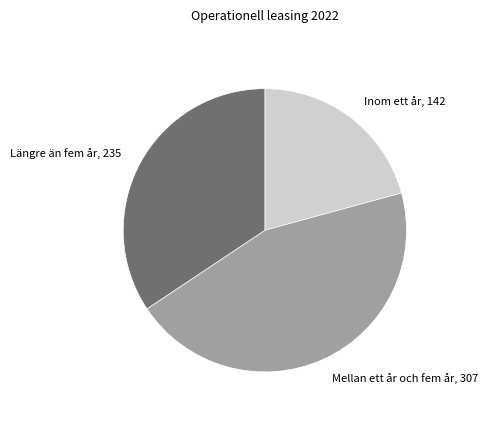

True or false: Längre än fem år accounts for 34% of the total.

True